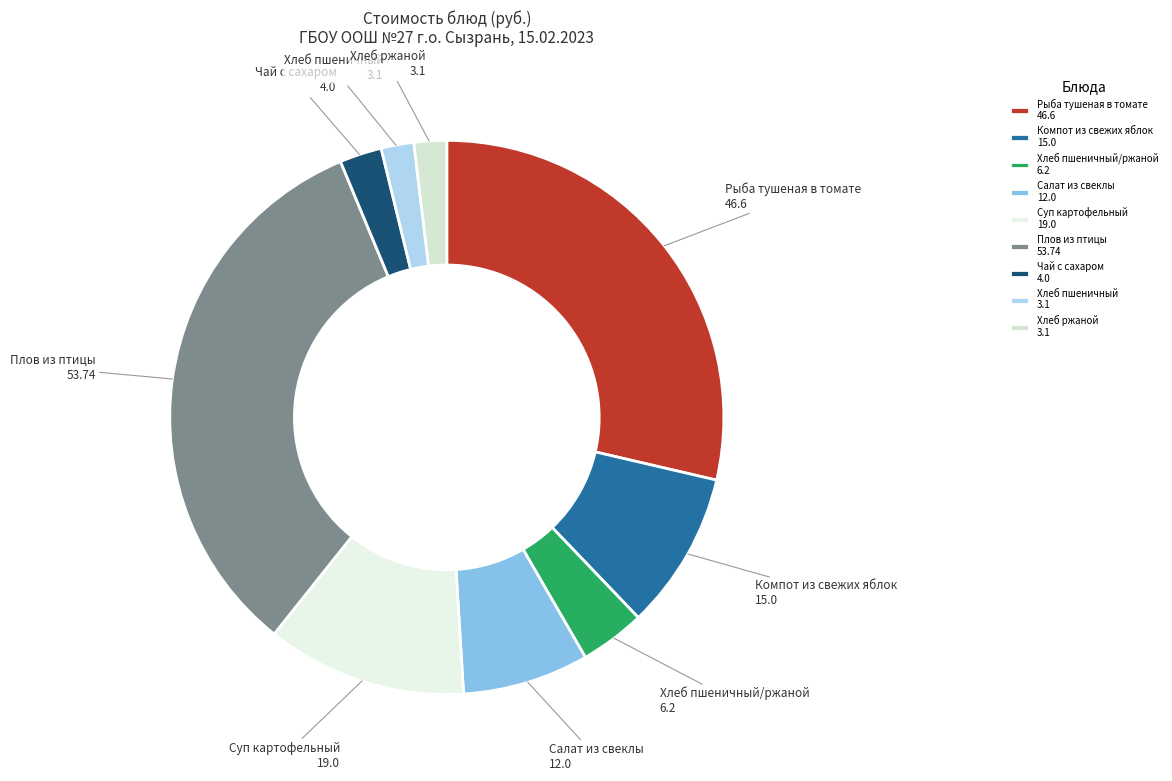

How many segments does this pie chart have?

9